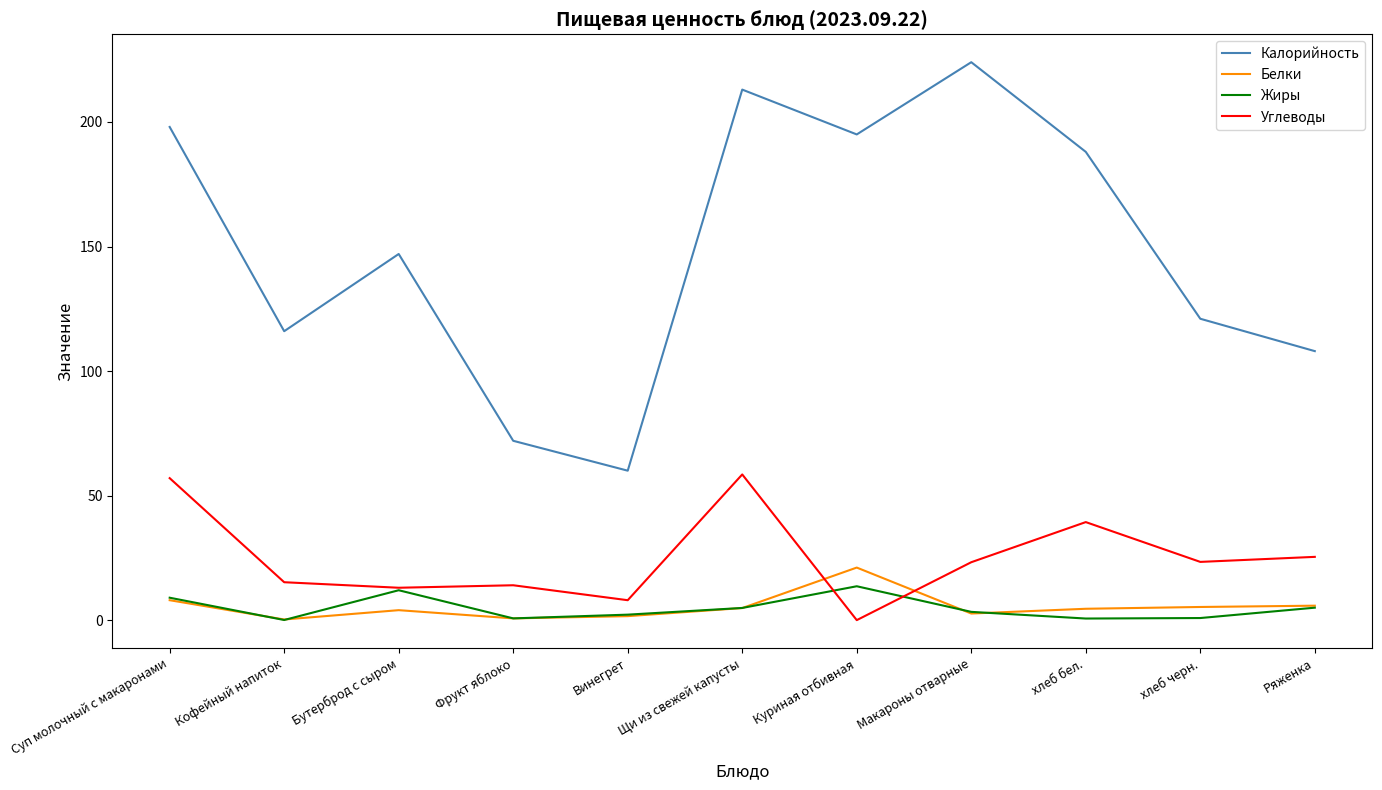

True or false: Калорийность and Жиры cross at least once.

False